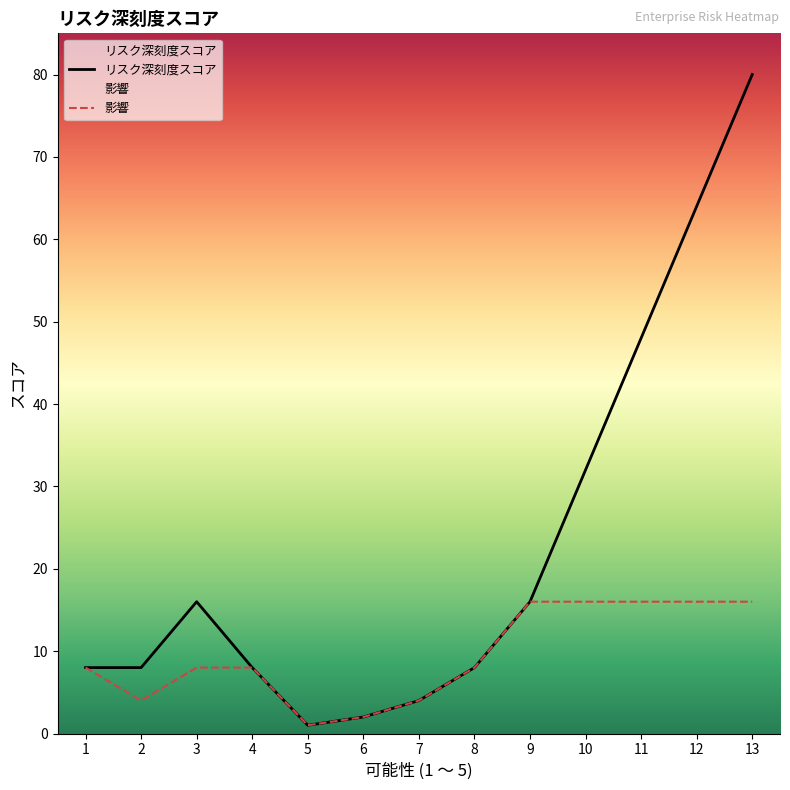

Between 4 and 8, which series saw the biggest shift?

リスク深刻度スコア